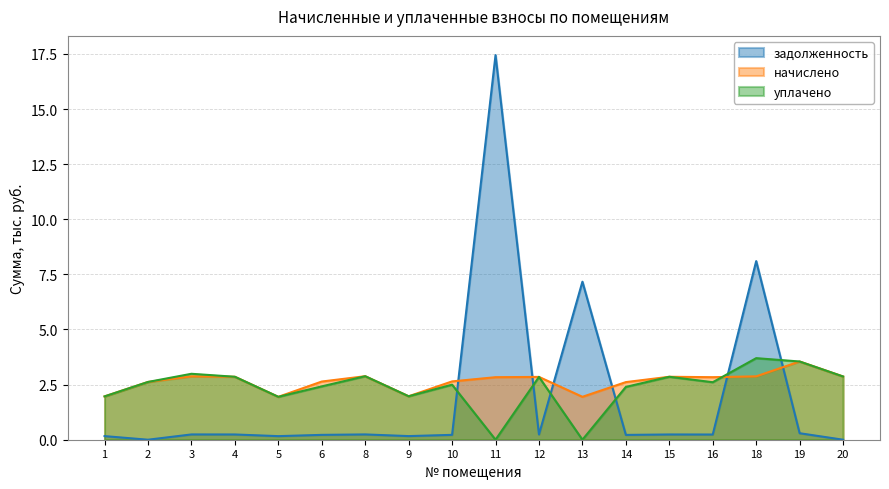

Where do задолженность and уплачено first cross each other?

10 and 11